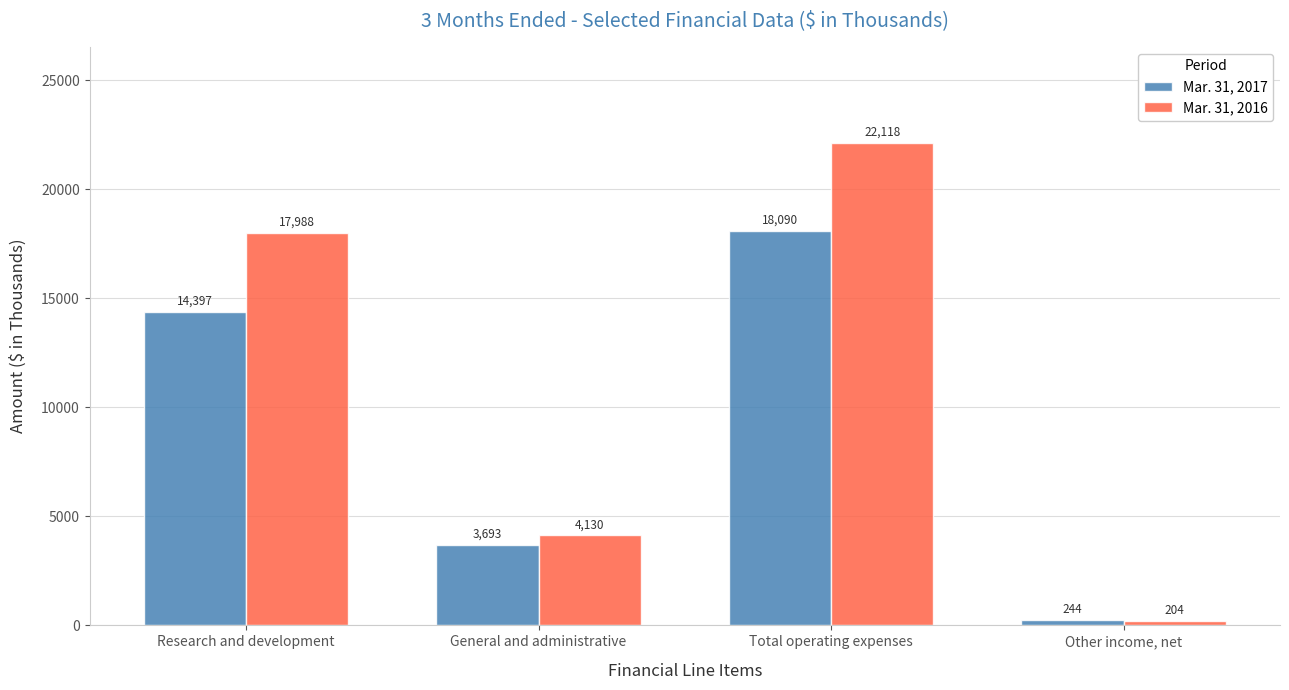

At General and administrative, list the series in order from smallest to largest.

Mar. 31, 2017, Mar. 31, 2016